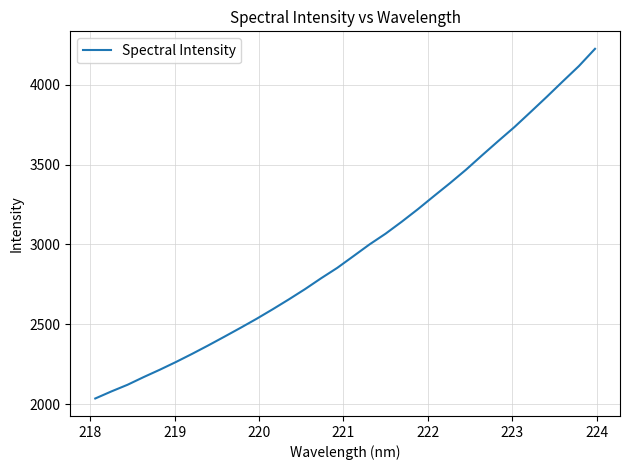

What is the difference between the maximum and minimum values?

2191.0